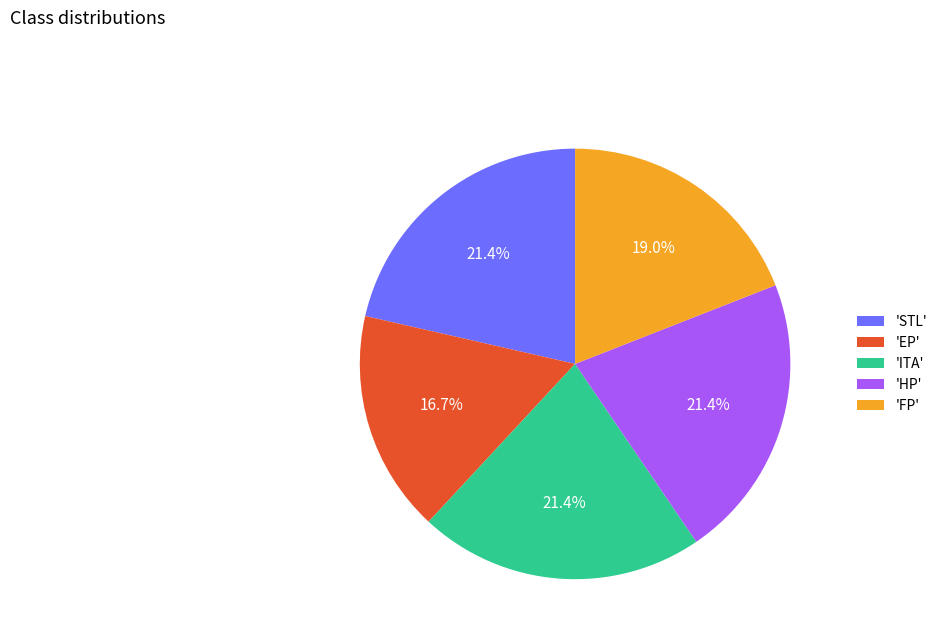

Between 'ITA' and 'EP', which is larger?

'ITA'